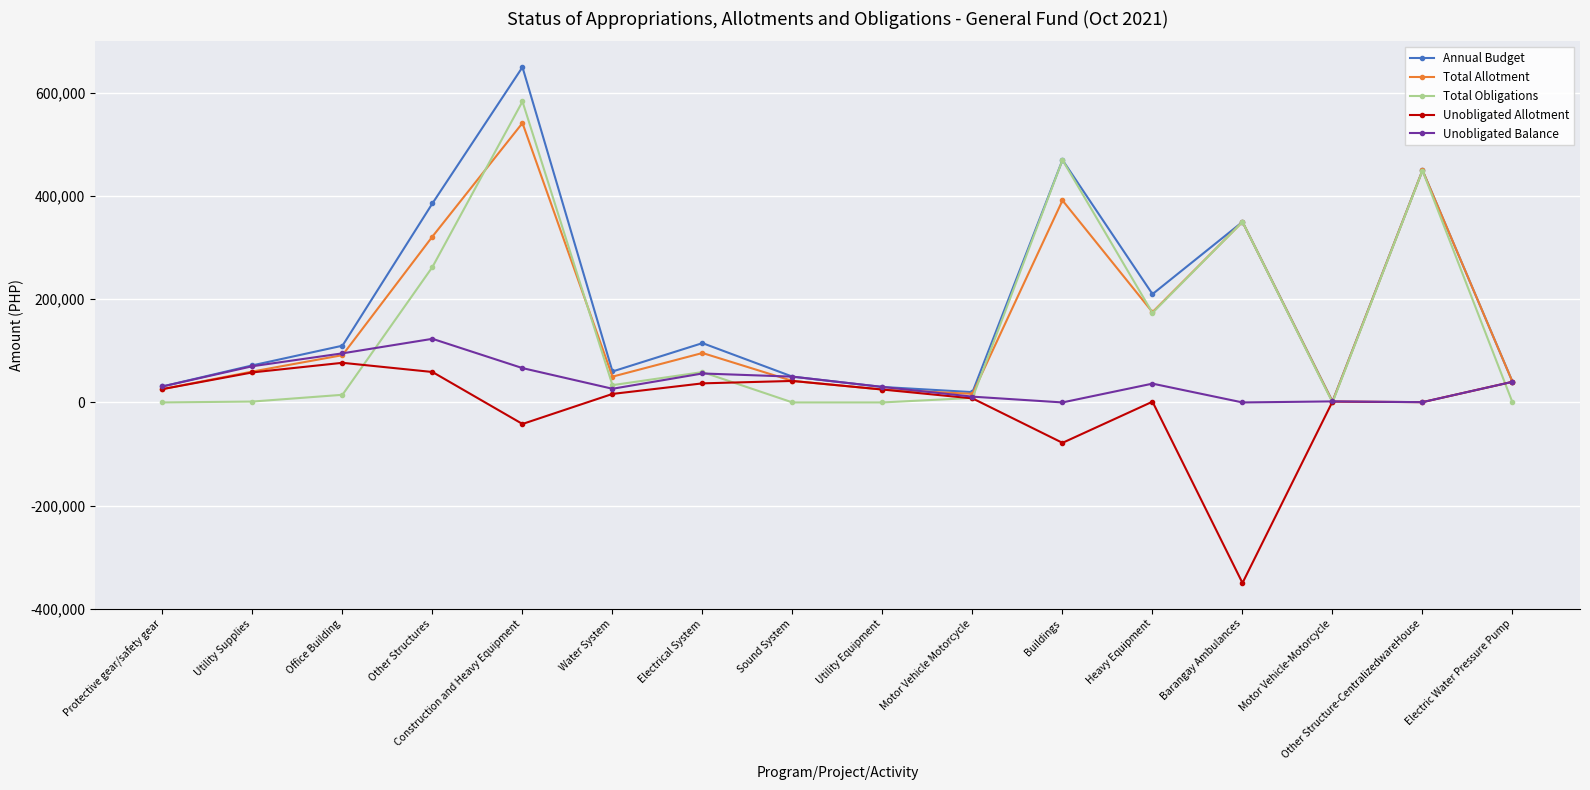

What are all the series names shown in the legend?

Annual Budget, Total Allotment, Total Obligations, Unobligated Allotment, Unobligated Balance